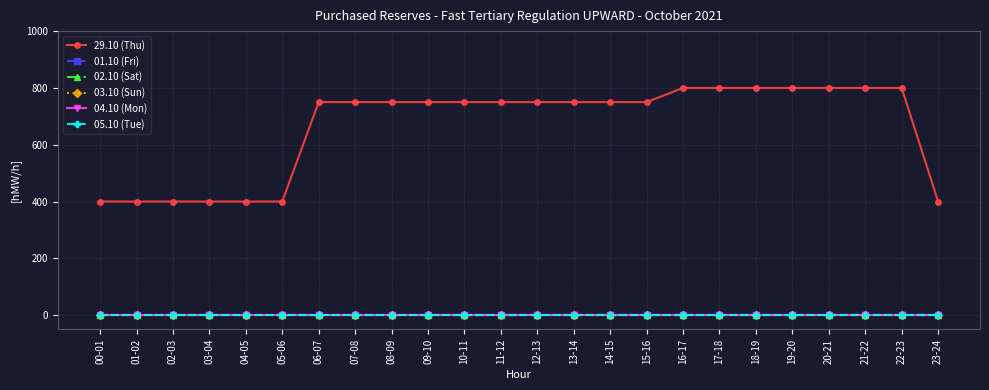

True or false: 02.10 (Sat) and 29.10 (Thu) intersect in this chart.

False